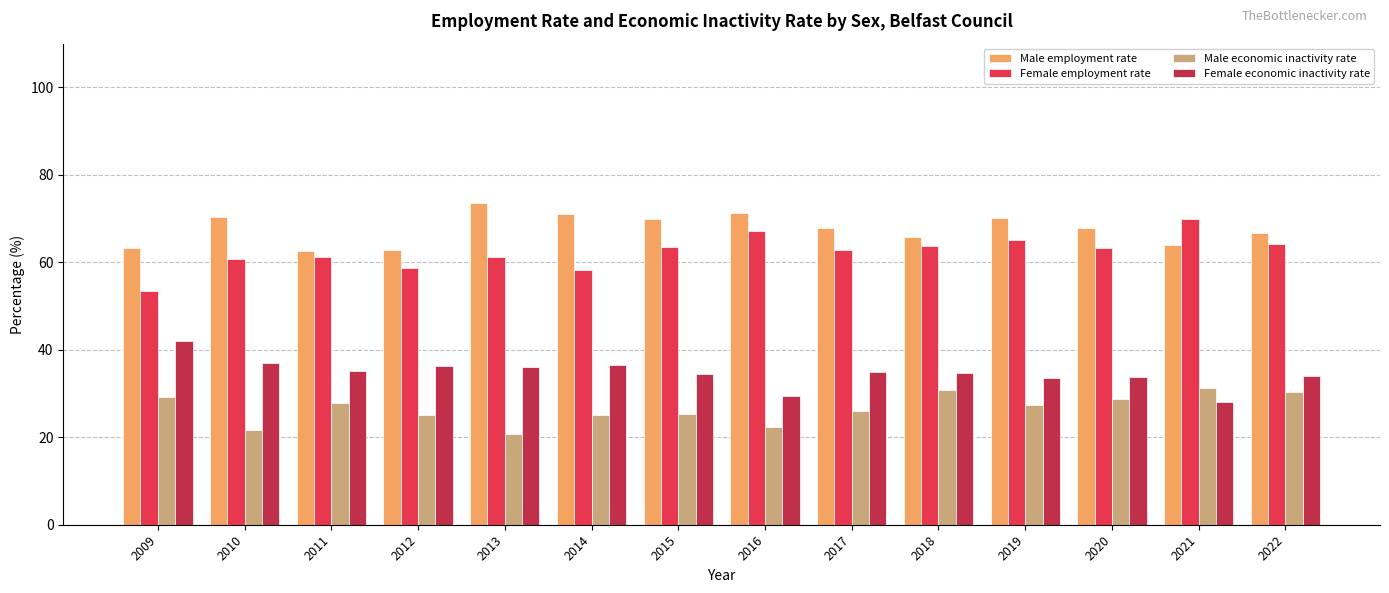

What is the highest value of the Male economic inactivity rate series?

31.3